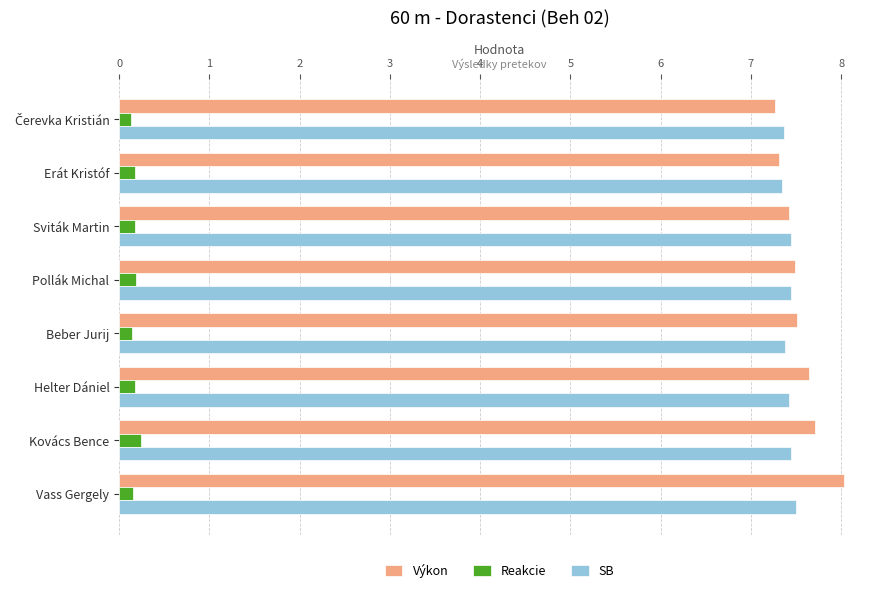

Which series has the widest spread of values?

Výkon